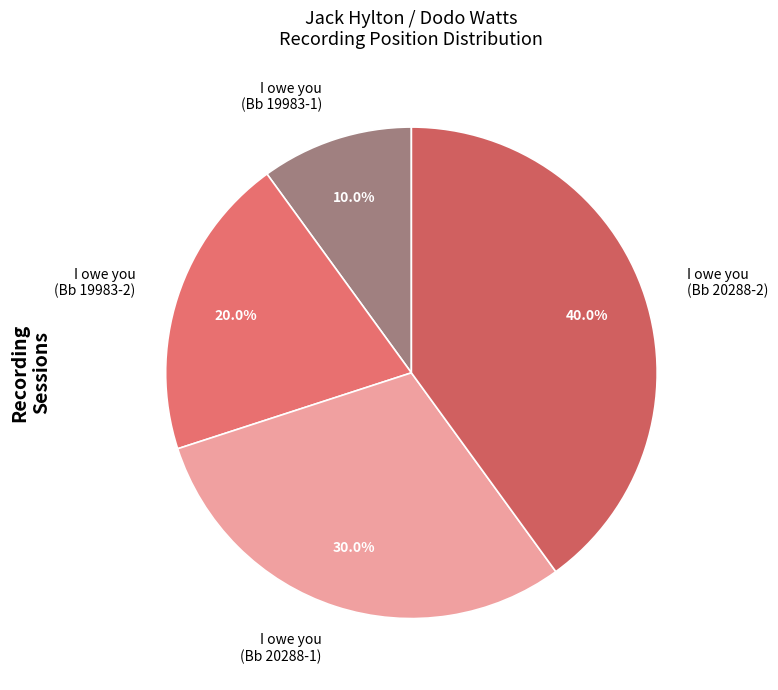

To the nearest percent, what is the difference between the largest and smallest slice percentages?

30%